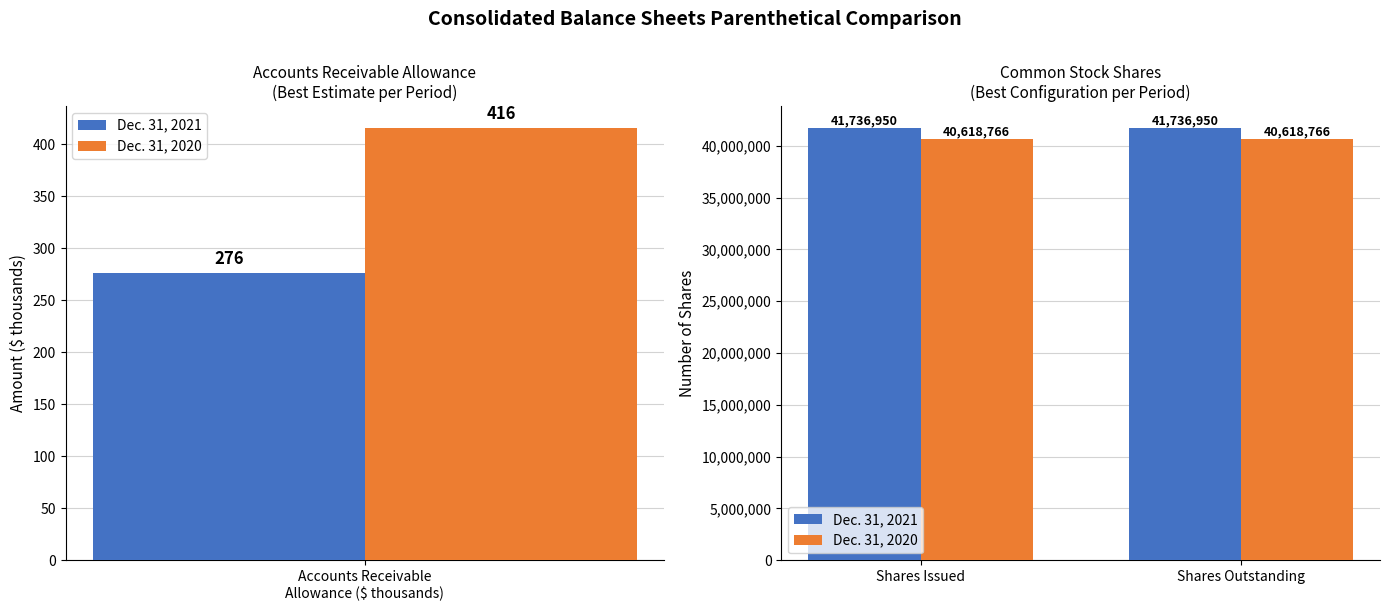

What is the average value of the Dec. 31, 2020 series?

40618766